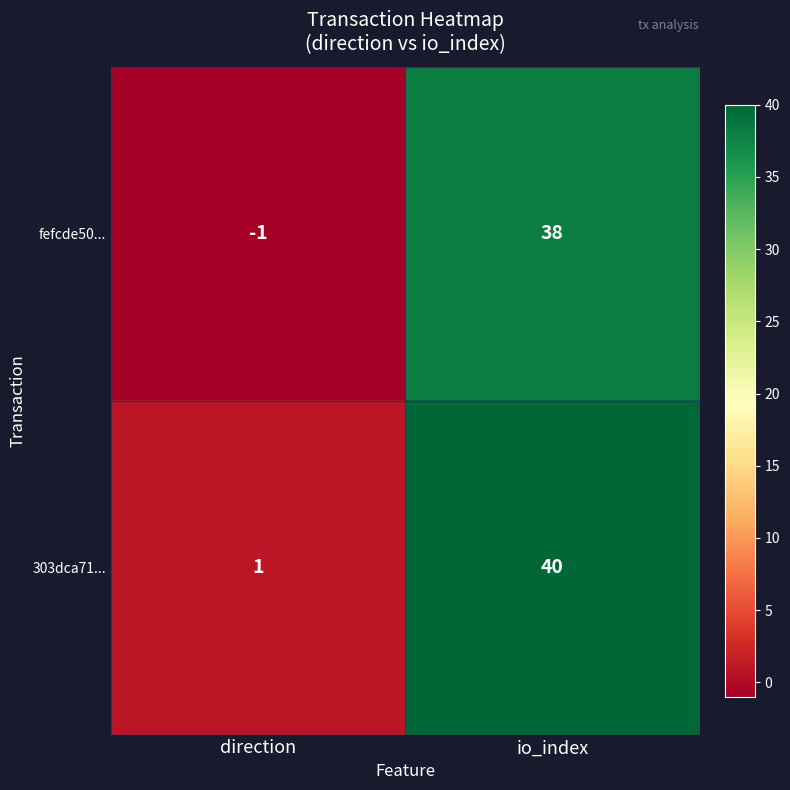

Which label corresponds to the smallest value in the chart?

direction